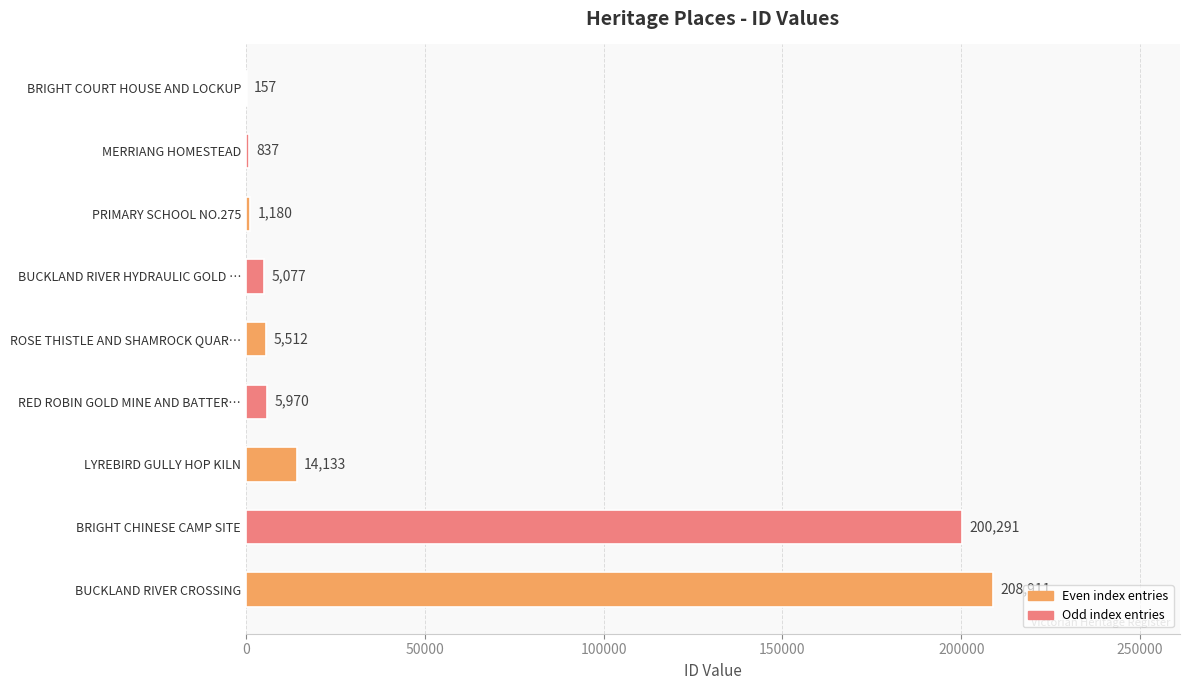

Which category has the highest value across all series?

BUCKLAND RIVER CROSSING